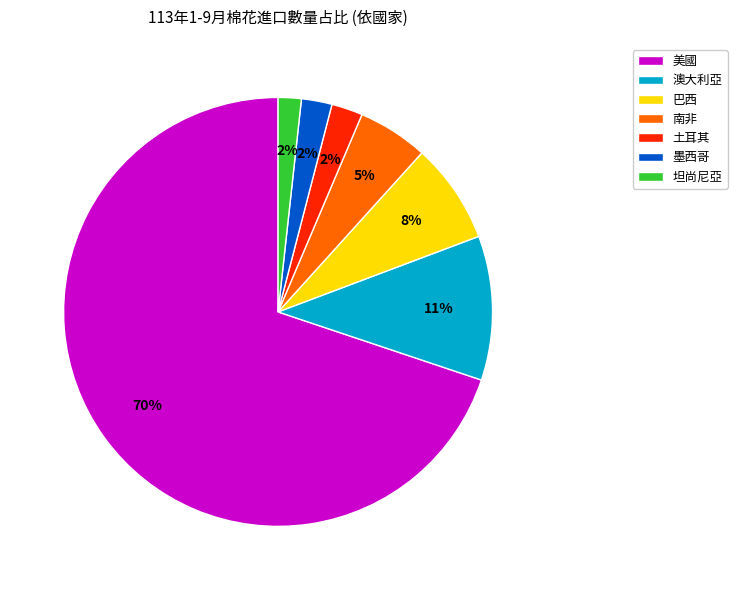

To the nearest percent, what is the difference between the largest and smallest slice percentages?

68%